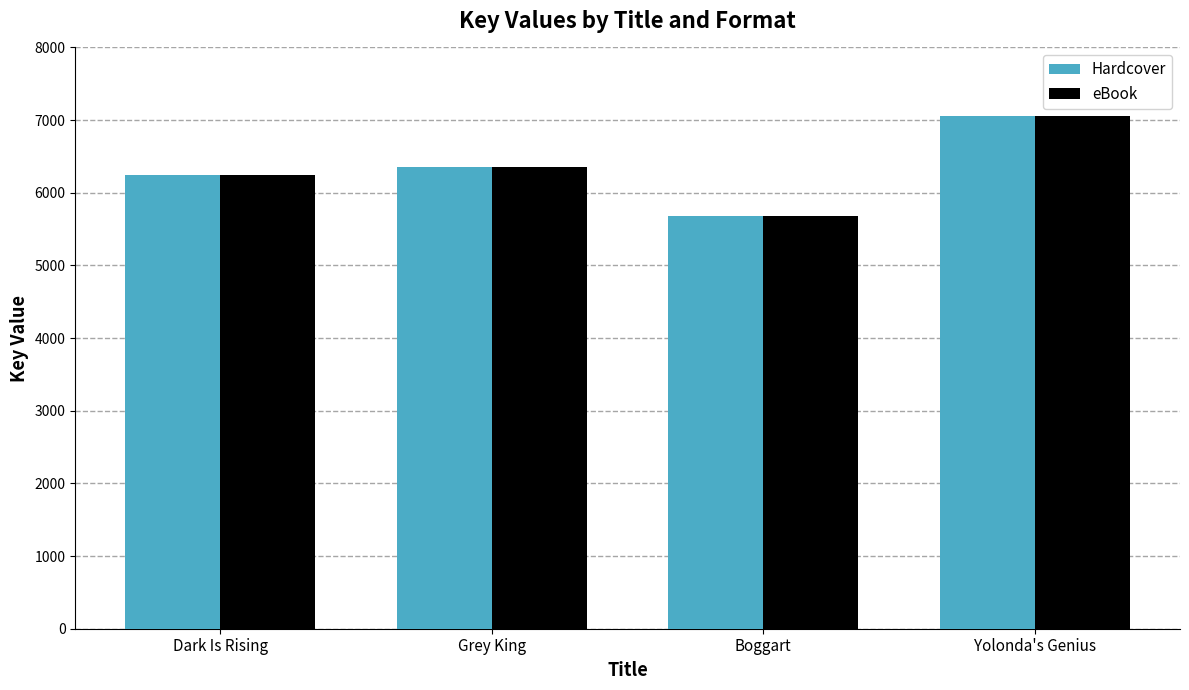

Where is Hardcover nearest to the value 6372?

Grey King